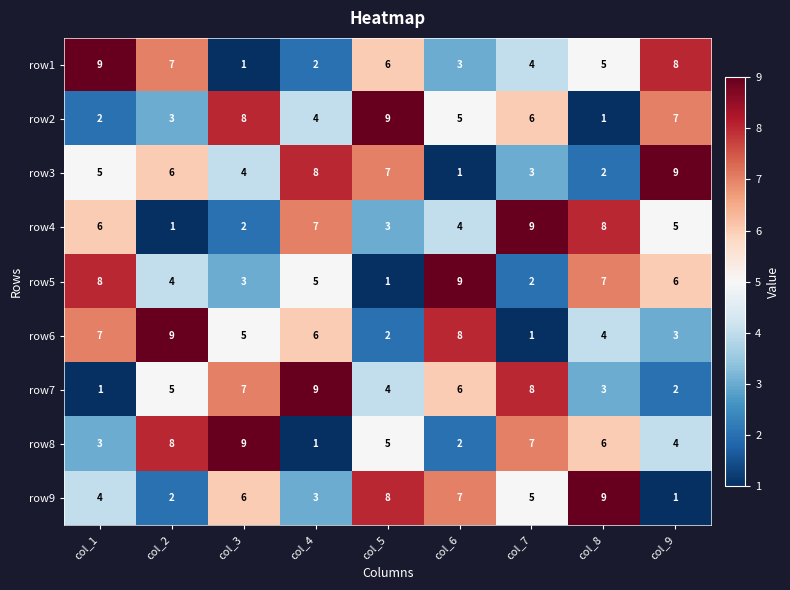

What is the spread (max minus min) of values at col_3?

8